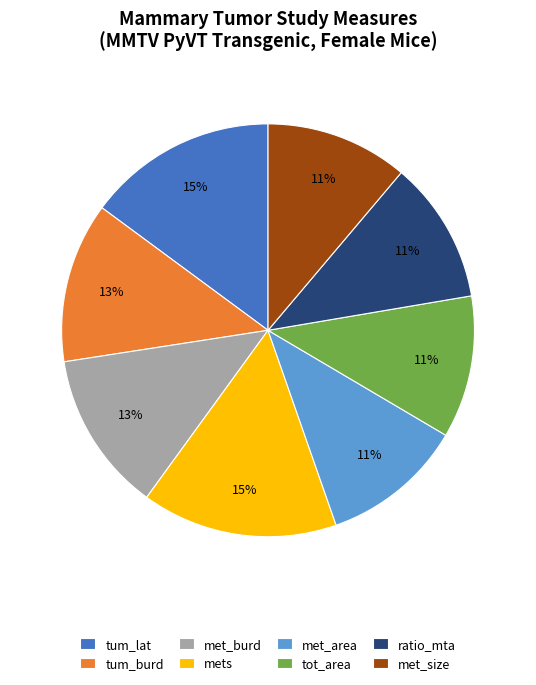

Is it true that mets is 7% of the pie?

False